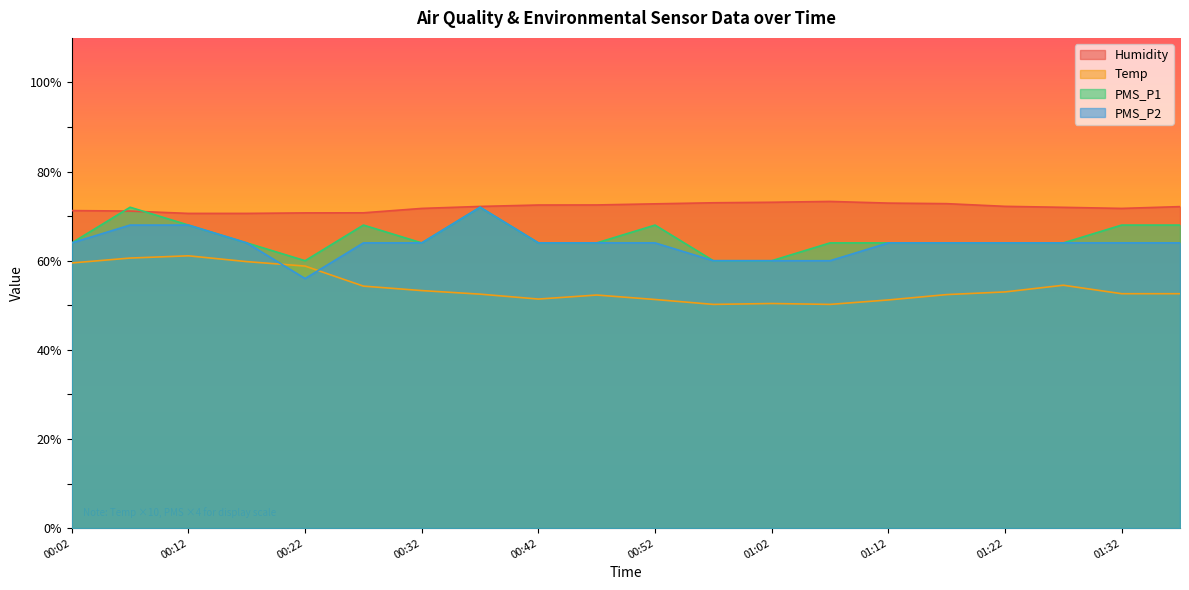

What position from the right is 00:22?

16